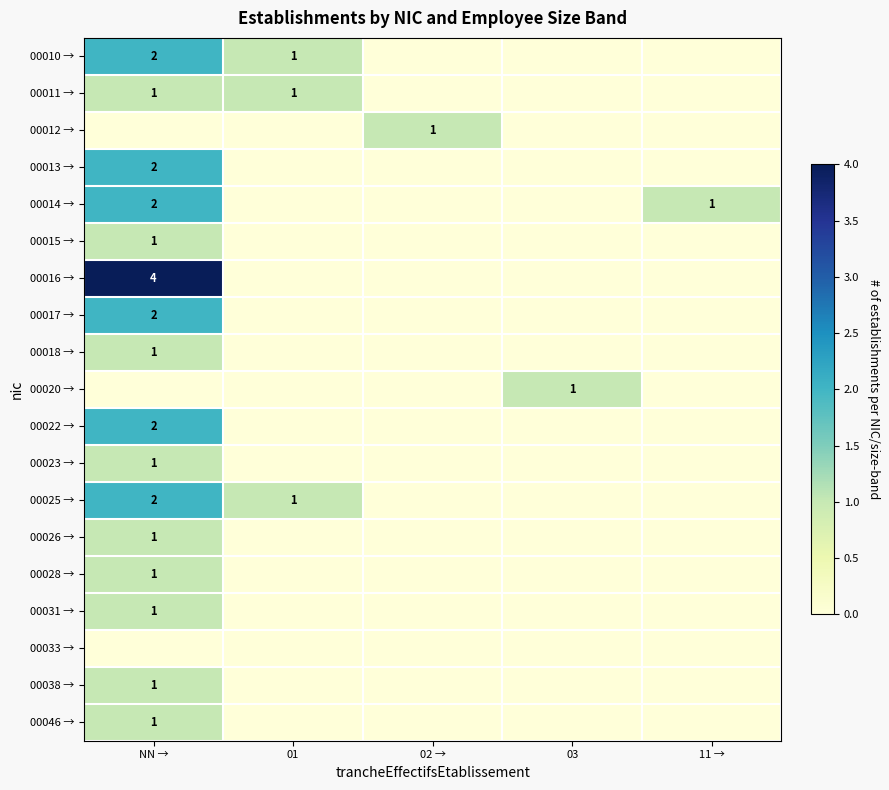

The value of 00017 → at 11 → is -1. True or false?

False